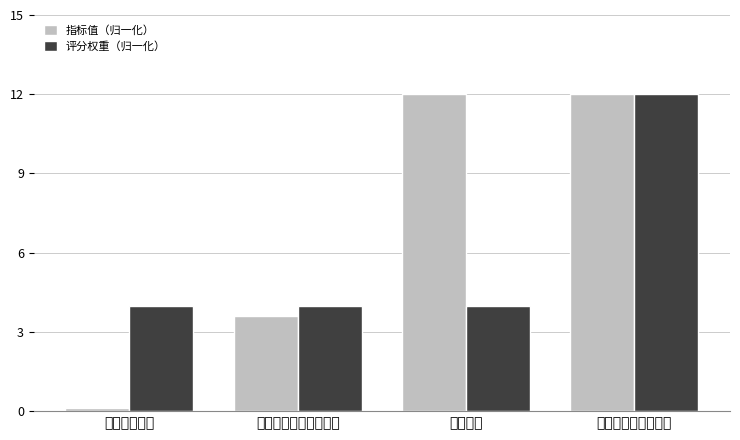

What position from the left is 前期费用?

3